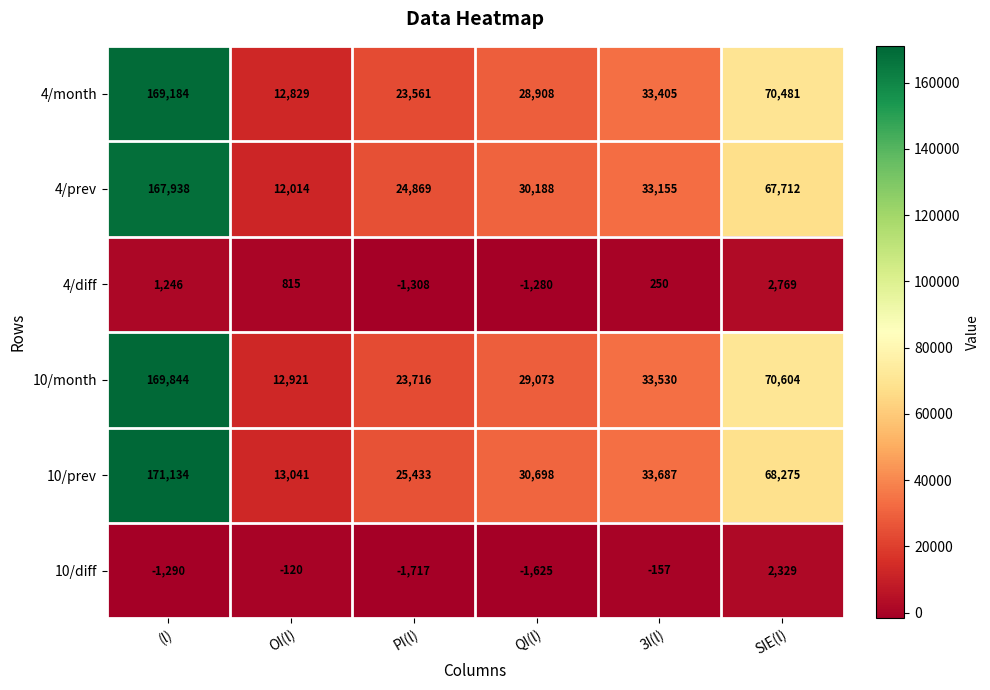

Which series has the largest range (max minus min)?

10/prev